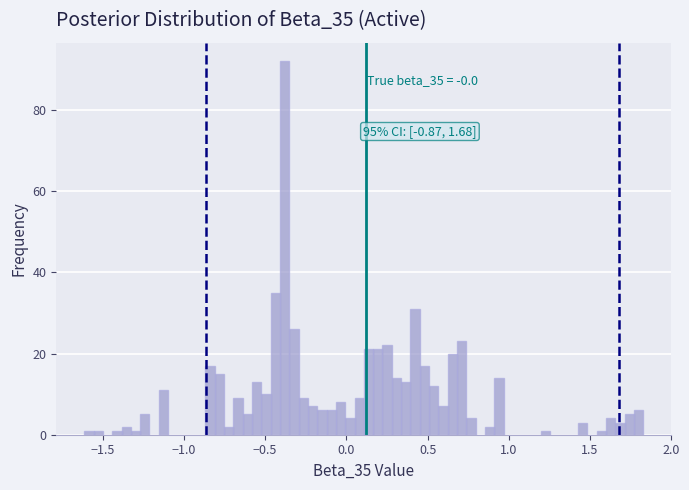

Around what value on the x-axis is the tallest bar? Give the approximate position of its centre, as read against the axis.

-0.40